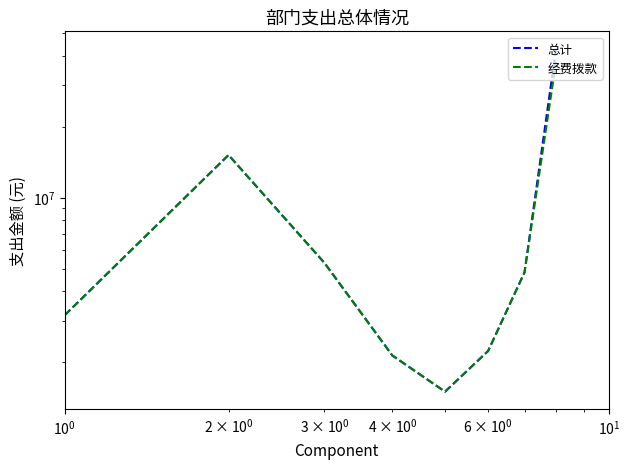

List the series in order of their overall mean, lowest first.

经费拨款, 总计